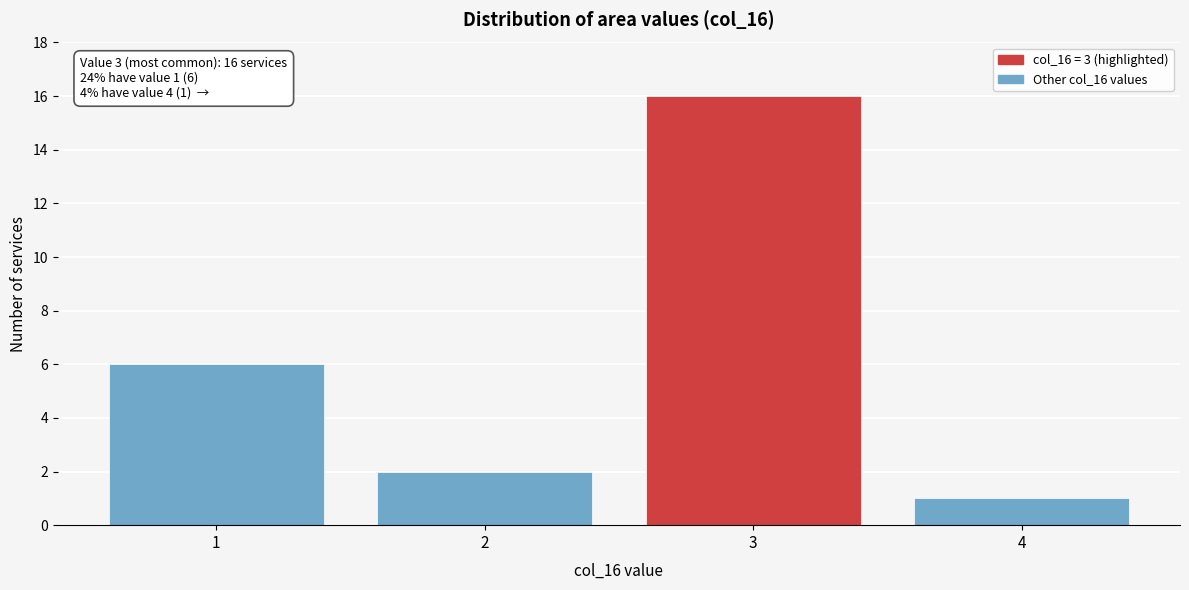

Reading left to right, transcribe all the data shown in this chart.

6	2	16	1